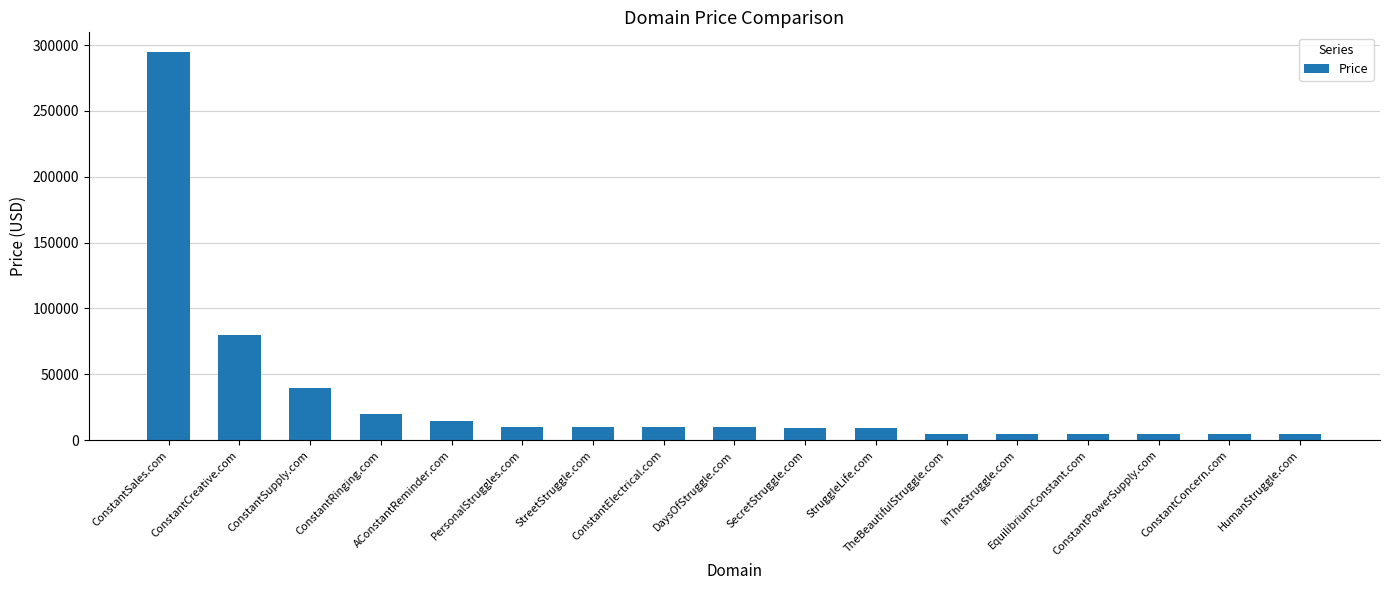

What is the maximum value shown in the chart?

294888